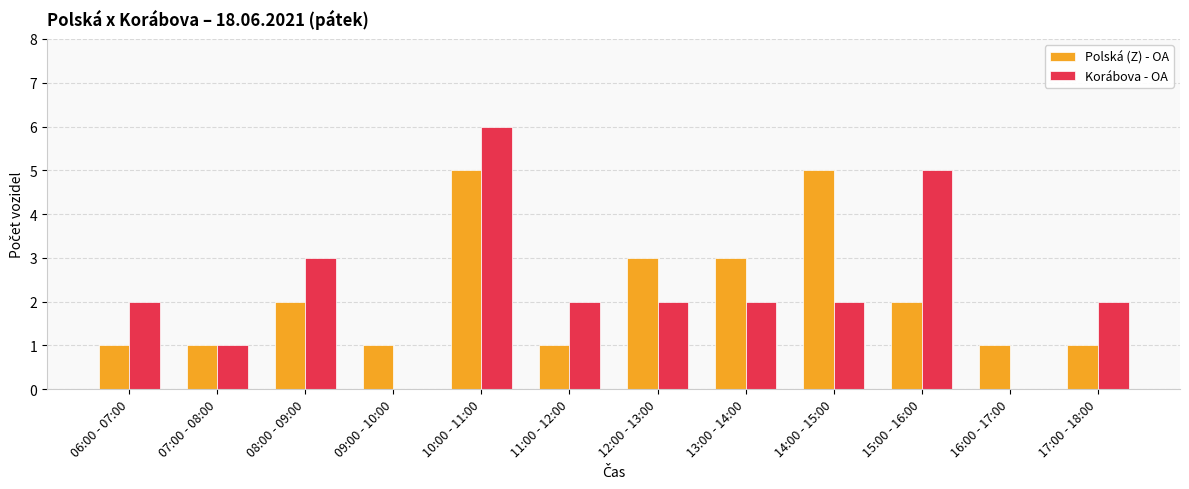

True or false: Korábova - OA has a value of 1 at 07:00 - 08:00.

True